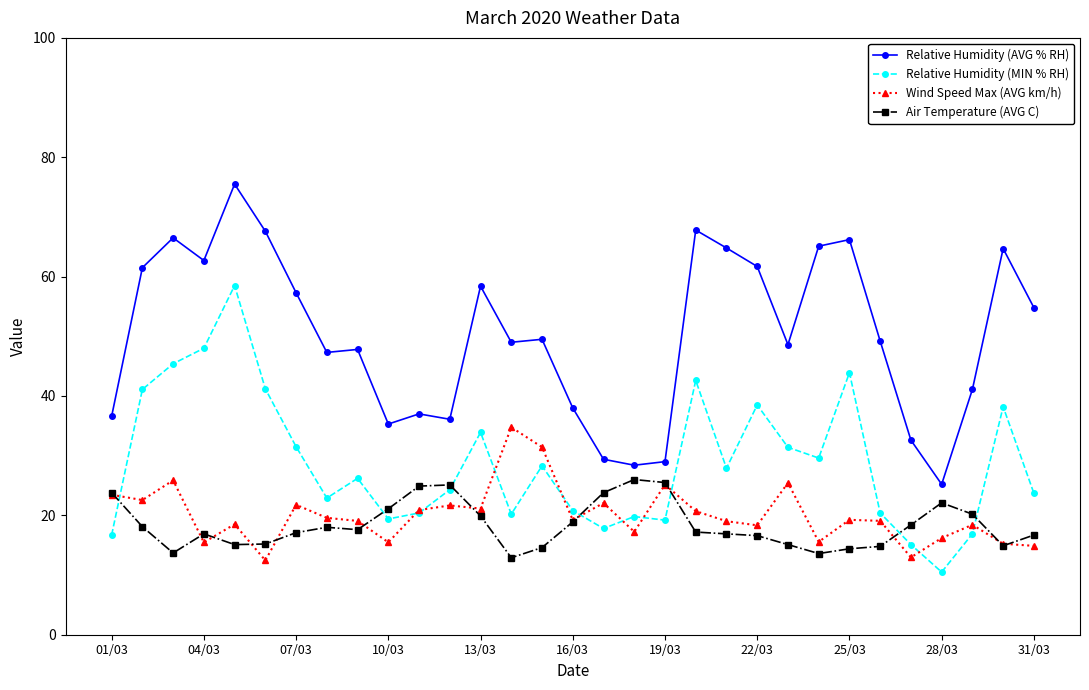

What is the greatest value displayed?

75.5